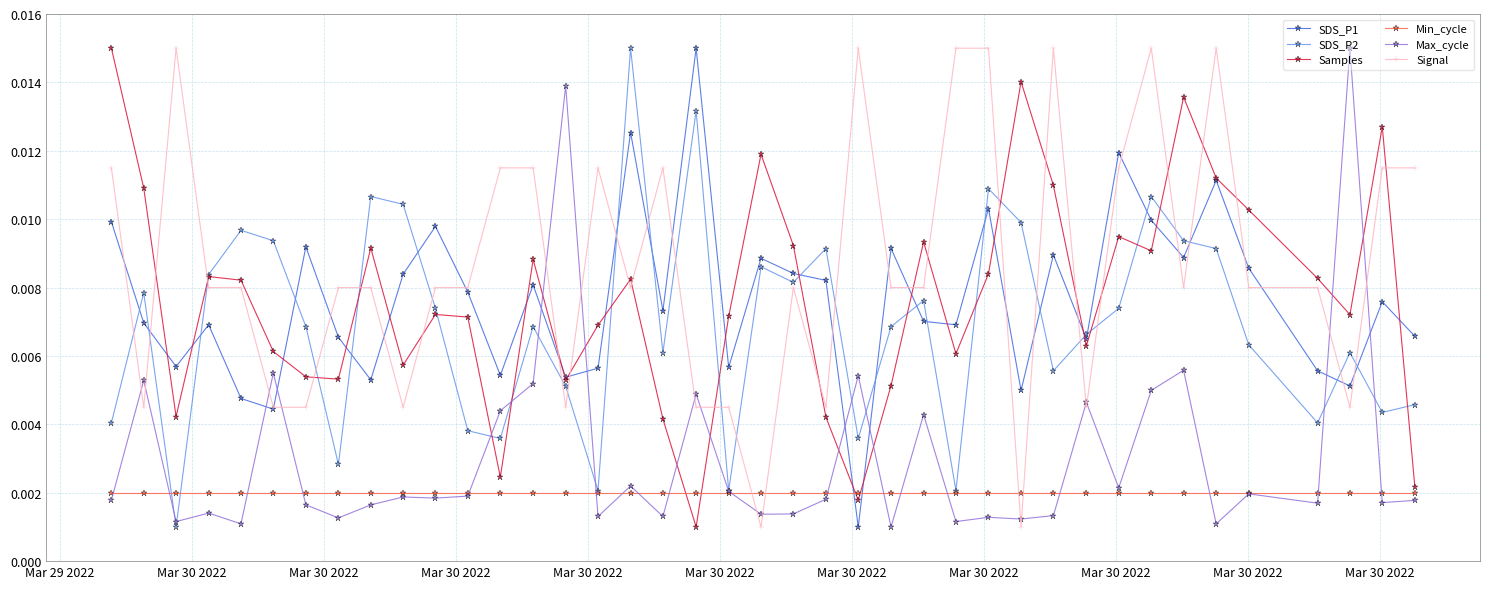

True or false: Signal has more than 2 points higher than both neighbors.

True